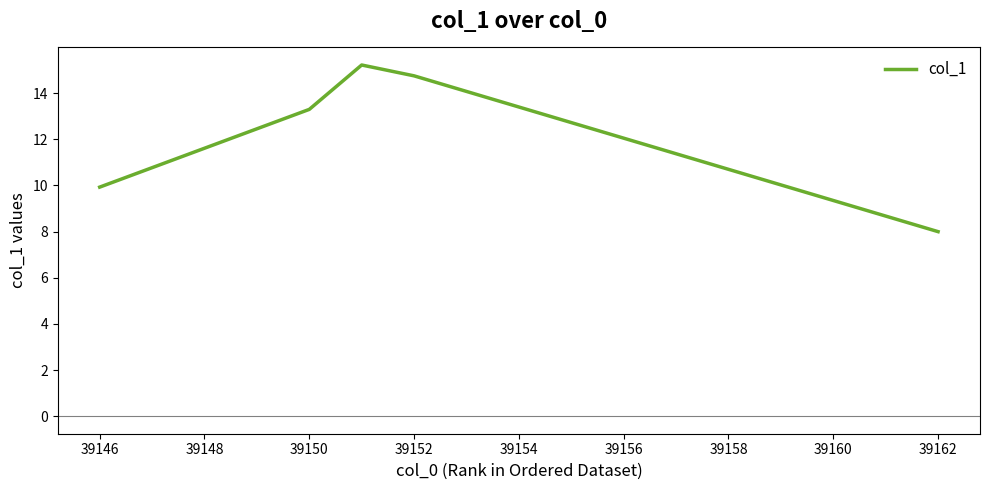

What is the difference between the second highest and second lowest values?

4.8